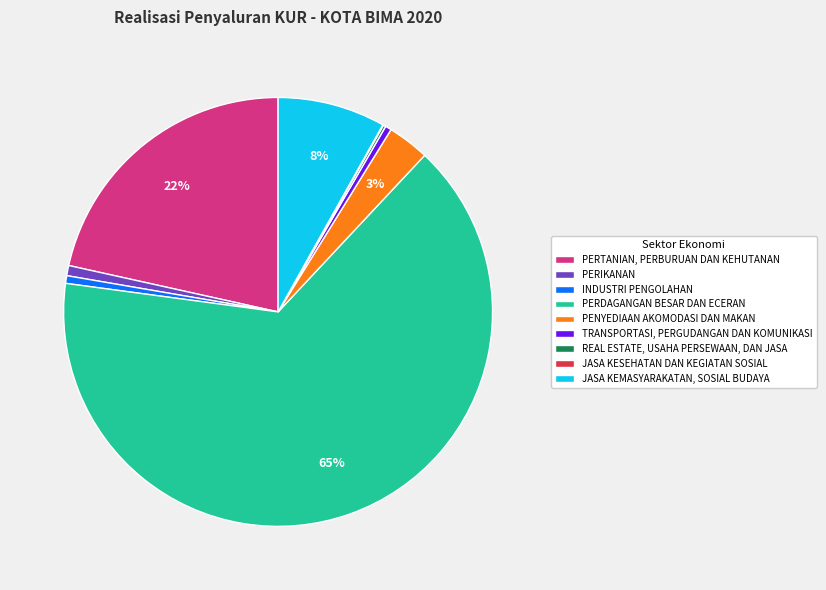

To the nearest percent, what percentage of the pie is PERIKANAN?

1%